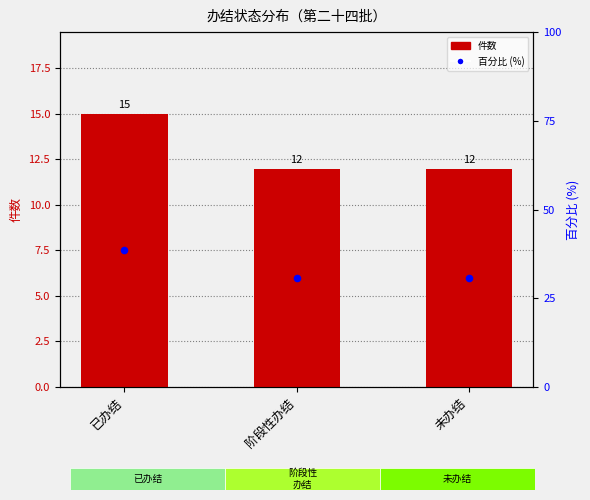

At which category is the sum across all series the highest?

已办结